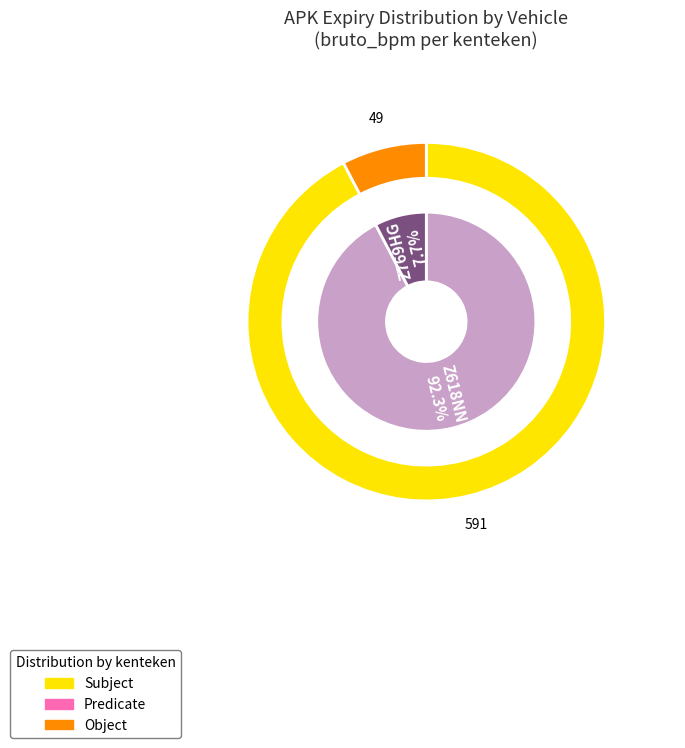

Is there any slice that represents more than half of the pie?

Yes